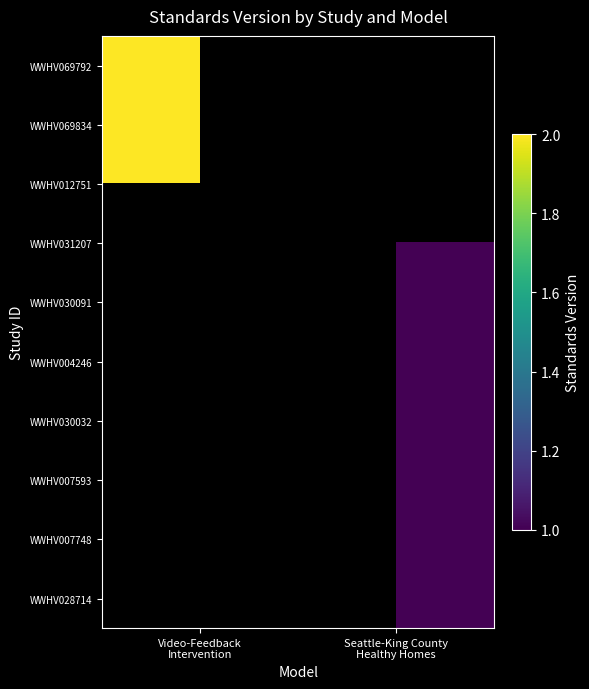

Between Seattle-King County
Healthy Homes and Video-Feedback
Intervention, which is larger?

Video-Feedback
Intervention